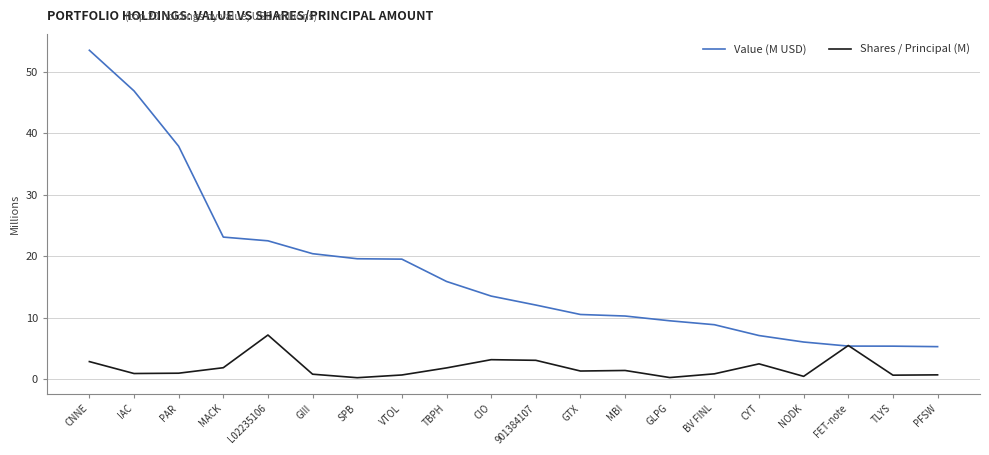

At which category is the sum across all series the highest?

CNNE